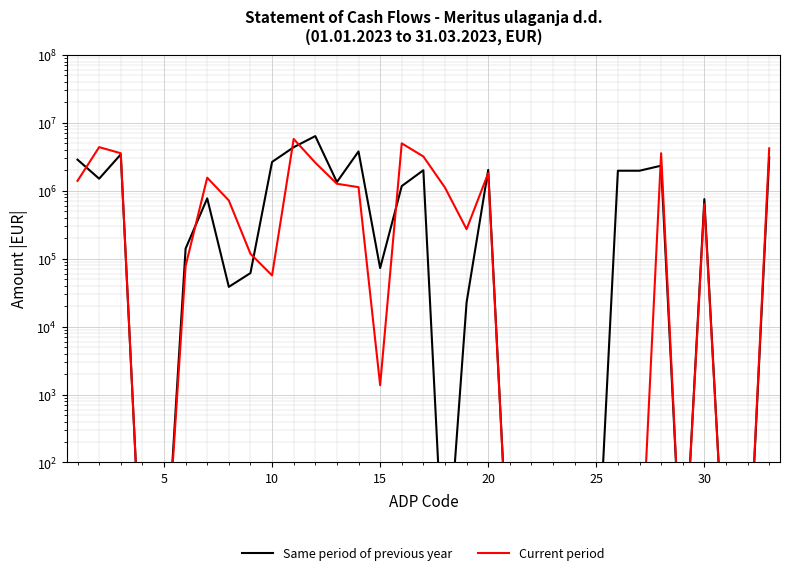

Which series ends up on top after the final intersection of Current period and Same period of previous year?

Current period